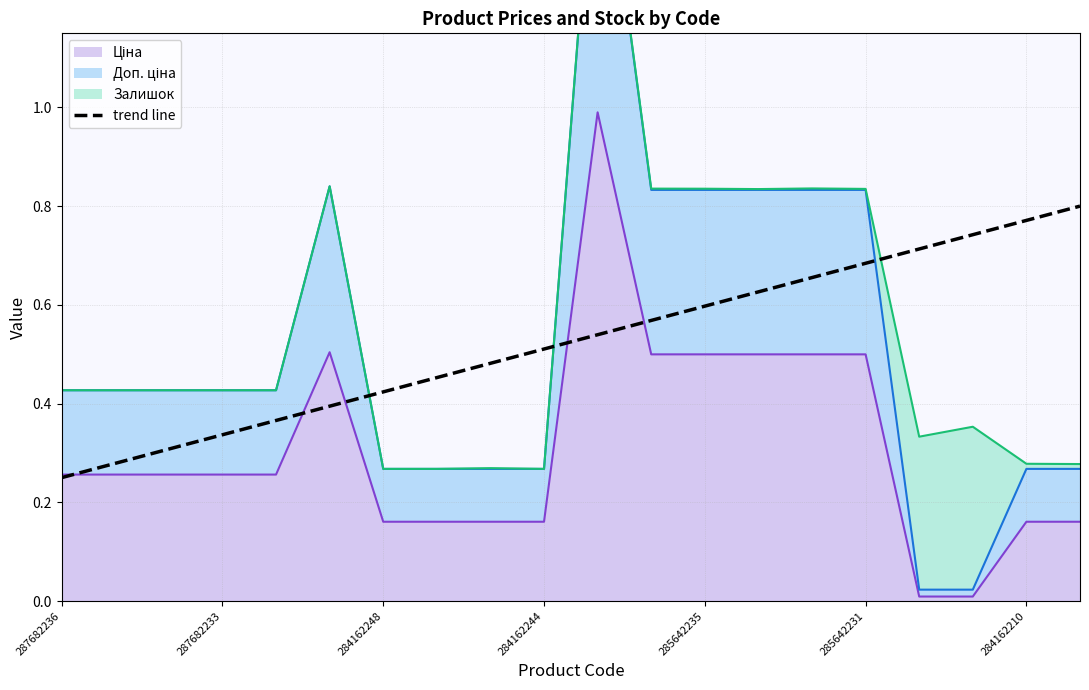

Where is Ціна nearest to the value 0?

284032204